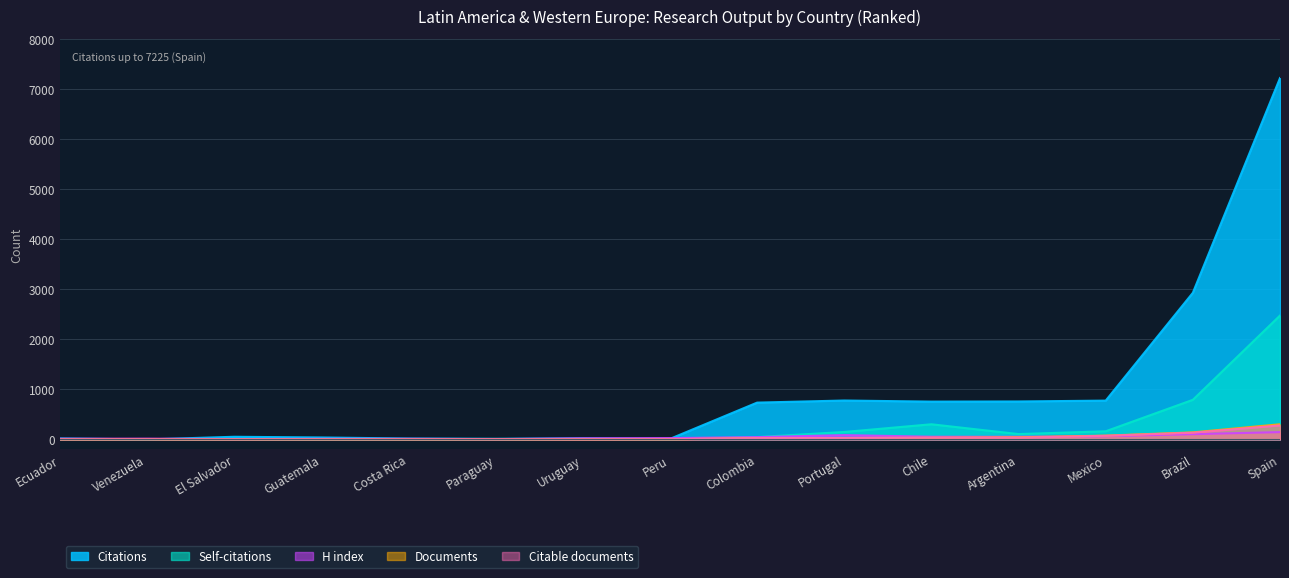

At which label is Self-citations closest to 1238?

Brazil